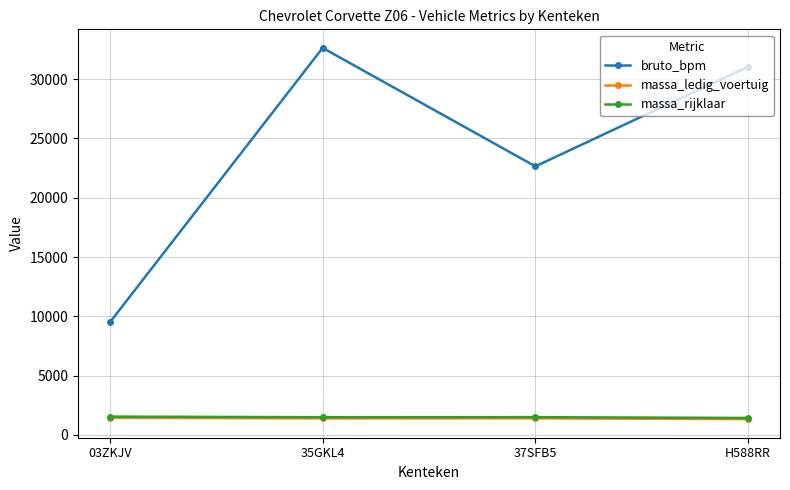

What is the difference between the highest and lowest values at 03ZKJV?

8053